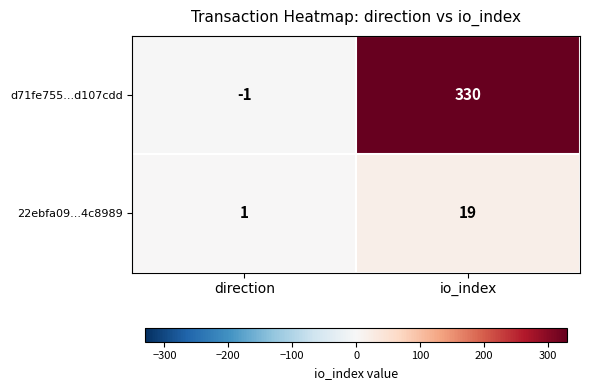

Reading left to right, extract all data points from this chart.

d71fe755...d107cdd: -1	330
22ebfa09...4c8989: 1	19